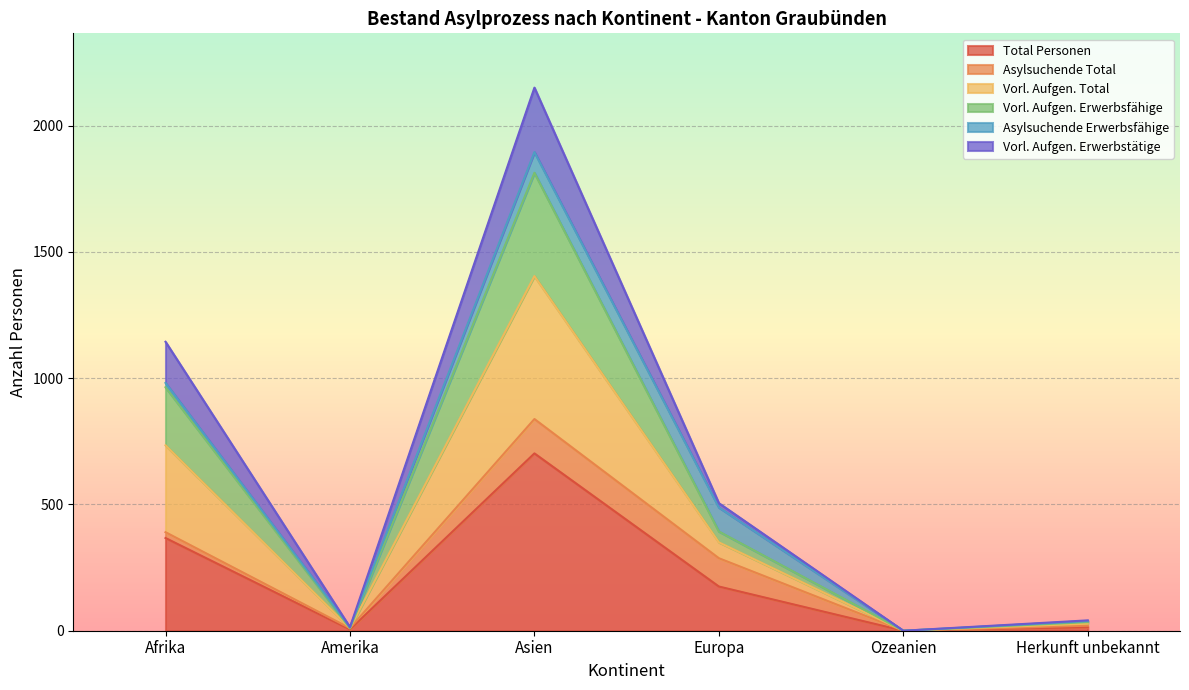

At which category does Vorl. Aufgen. Total reach its first local valley?

Amerika